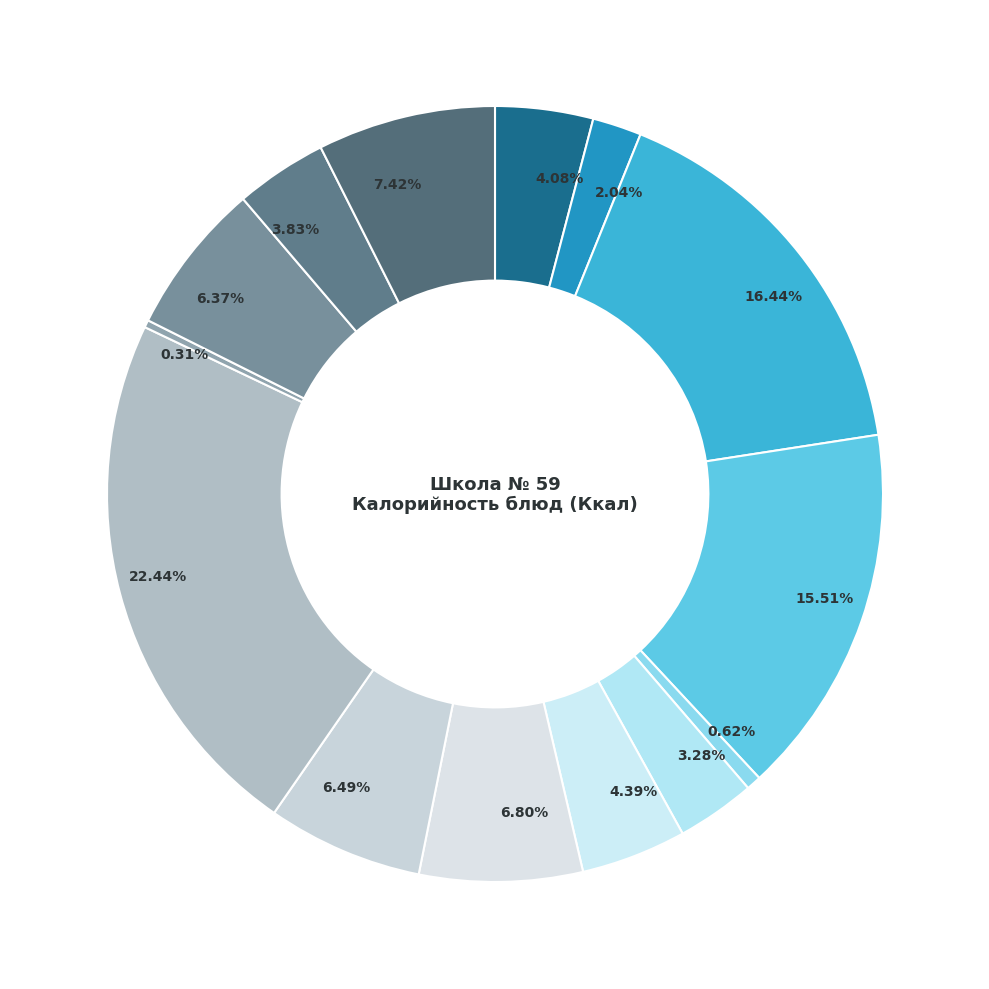

How many slices are in this pie chart?

14